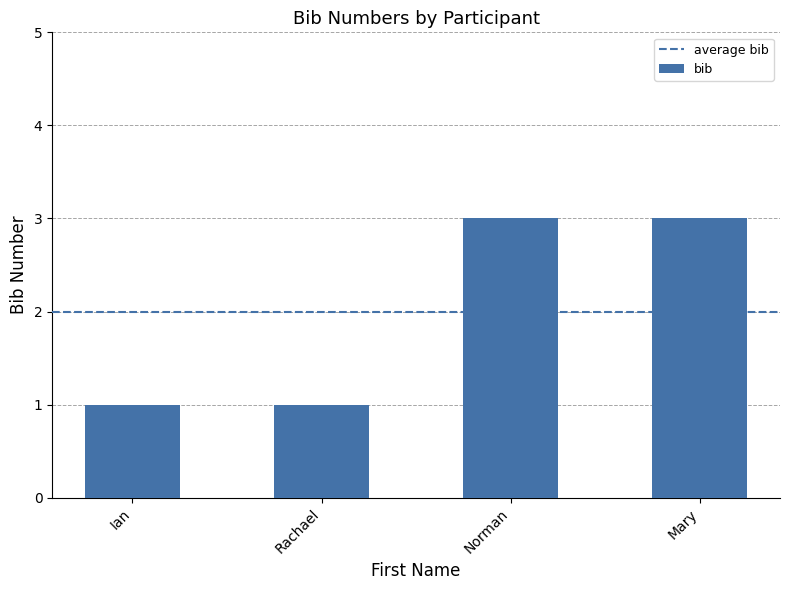

How many categories are shown in the chart?

4